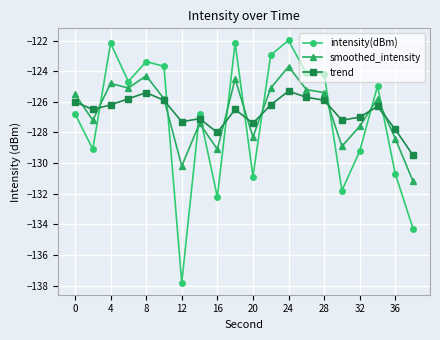

True or false: trend and intensity(dBm) intersect in this chart.

True